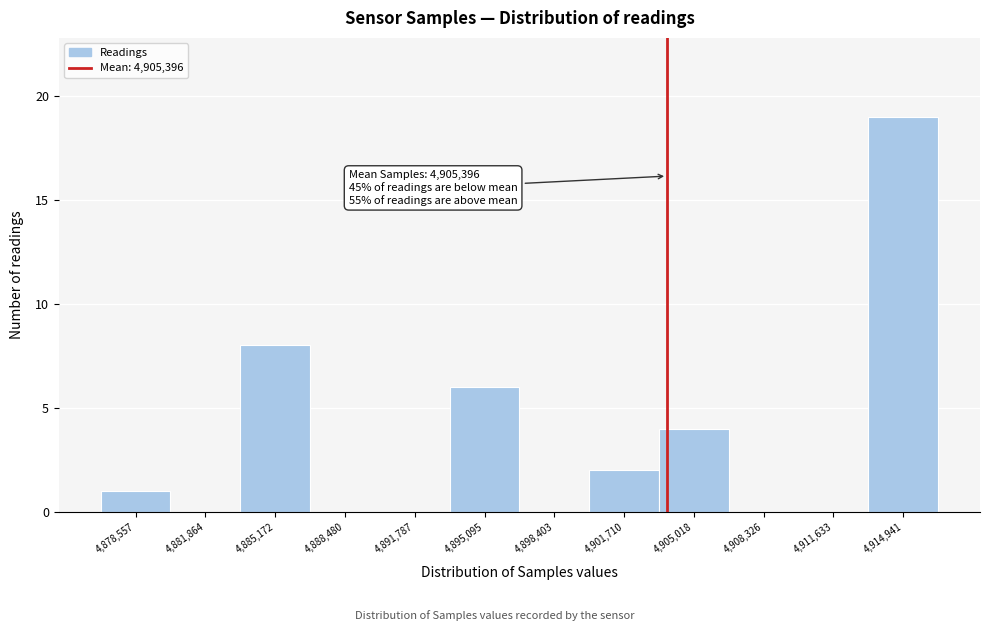

Reading left to right, what are all the values shown in this chart?

4,878,557=1	4,881,864=0	4,885,172=8	4,888,480=0	4,891,787=0	4,895,095=6	4,898,403=0	4,901,710=2	4,905,018=4	4,908,326=0	4,911,633=0	4,914,941=19